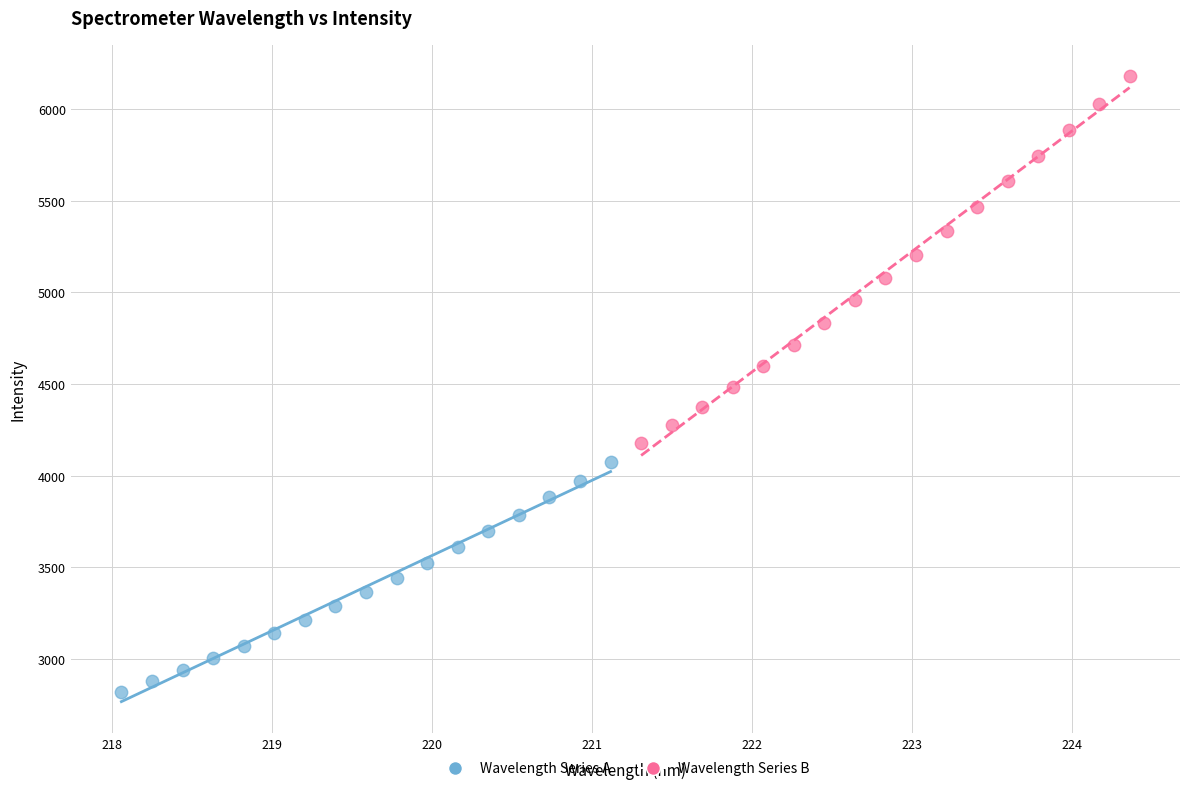

Which series contains the highest Y value?

Wavelength Series B